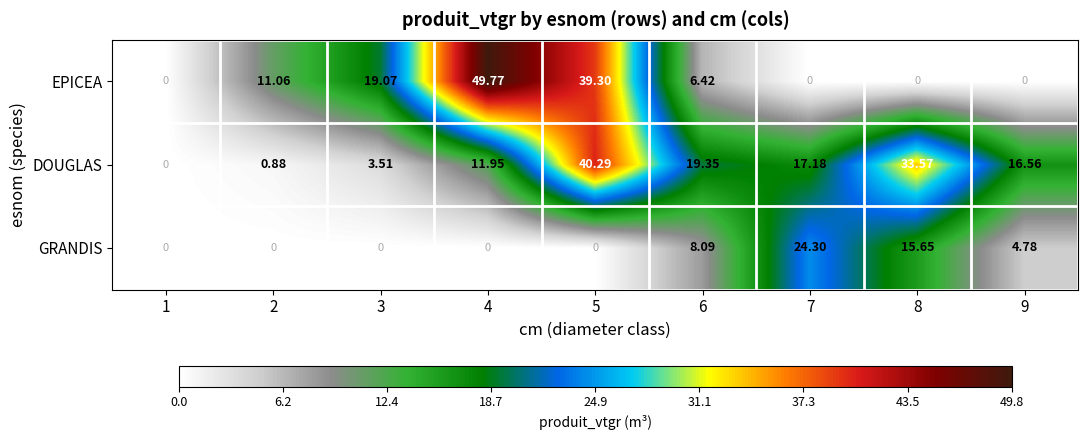

Rank the series at 6 from highest to lowest value.

DOUGLAS, GRANDIS, EPICEA